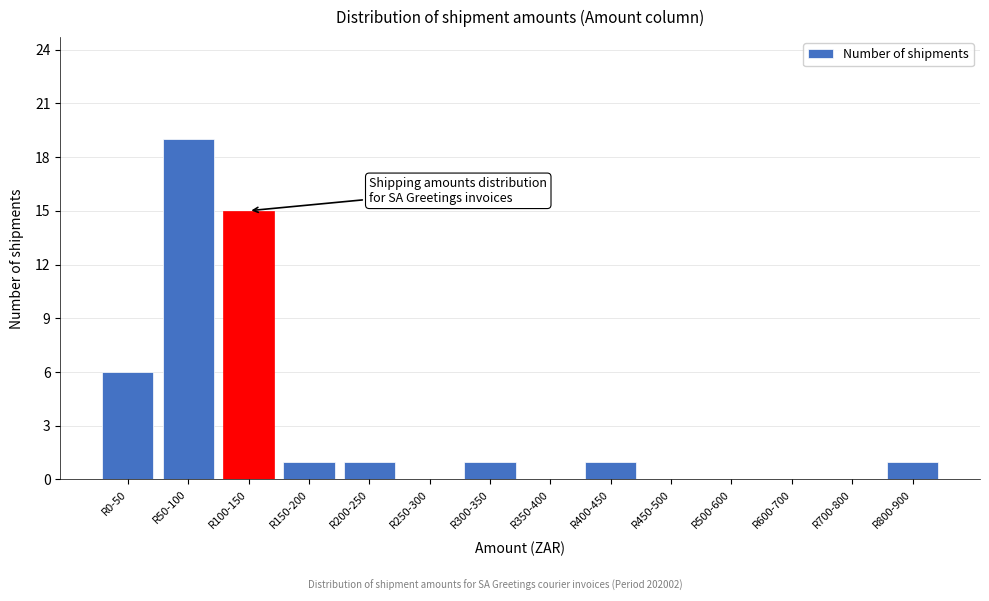

Reading left to right, extract all data points from this chart.

R0-50=6	R50-100=19	R100-150=15	R150-200=1	R200-250=1	R250-300=0	R300-350=1	R350-400=0	R400-450=1	R450-500=0	R500-600=0	R600-700=0	R700-800=0	R800-900=1